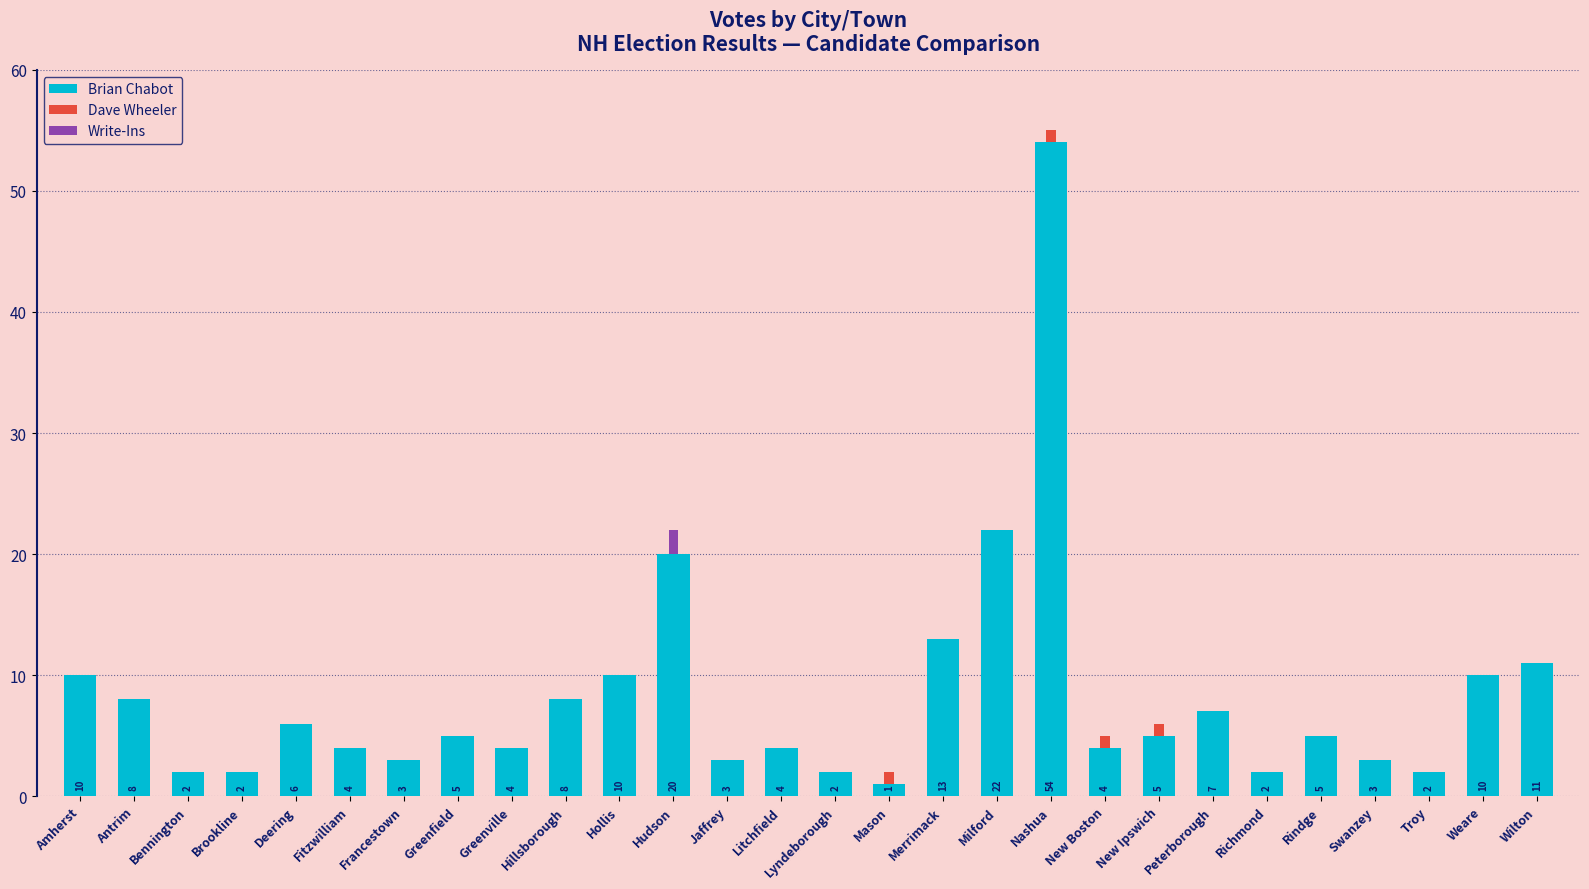

Which category has the highest value in the Brian Chabot series?

Nashua